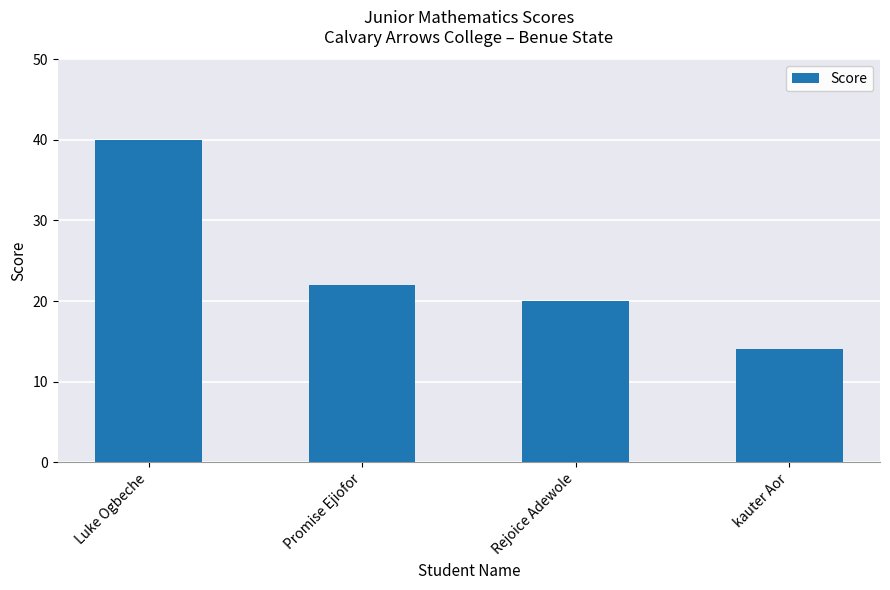

List the labels in order of value, smallest first.

kauter Aor, Rejoice Adewole, Promise Ejiofor, Luke Ogbeche